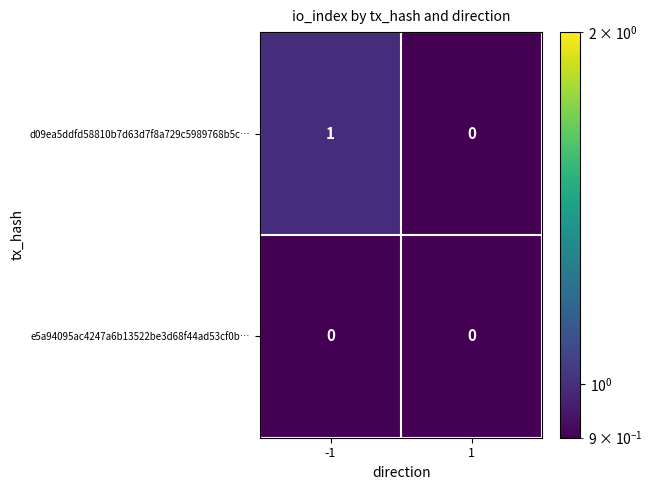

True or false: d09ea5ddfd58810b7d63d7f8a729c5989768b5c… has a value of 0 at 1.

True